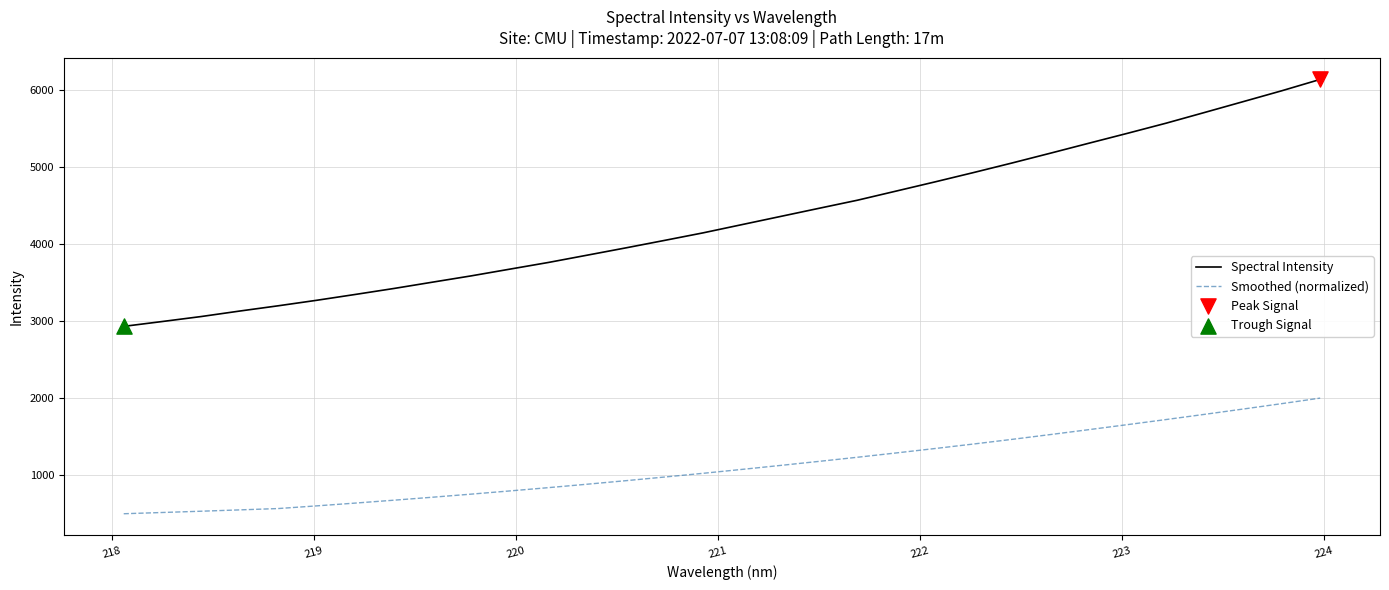

True or false: Smoothed (normalized) and Spectral Intensity intersect in this chart.

False